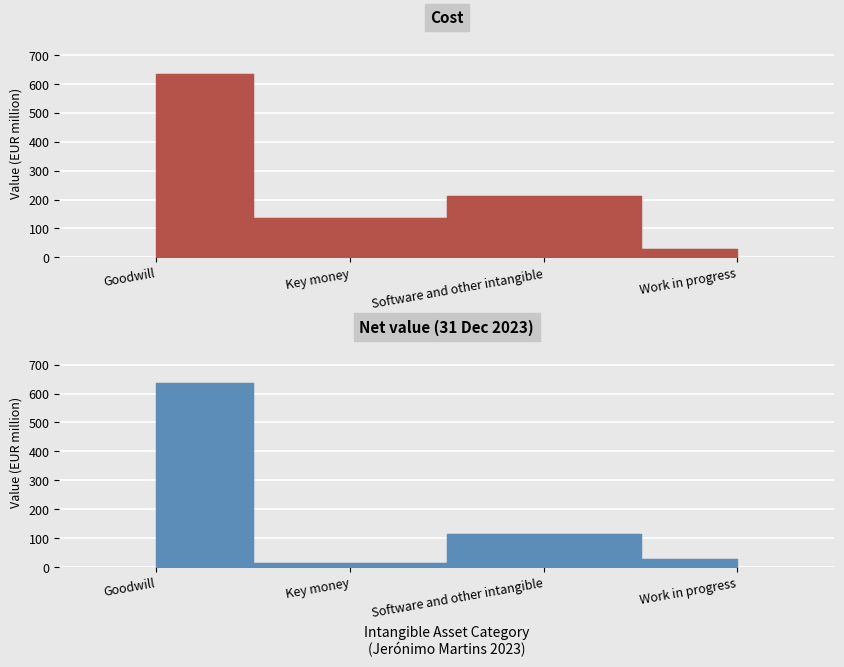

How many lines are shown in the chart?

2